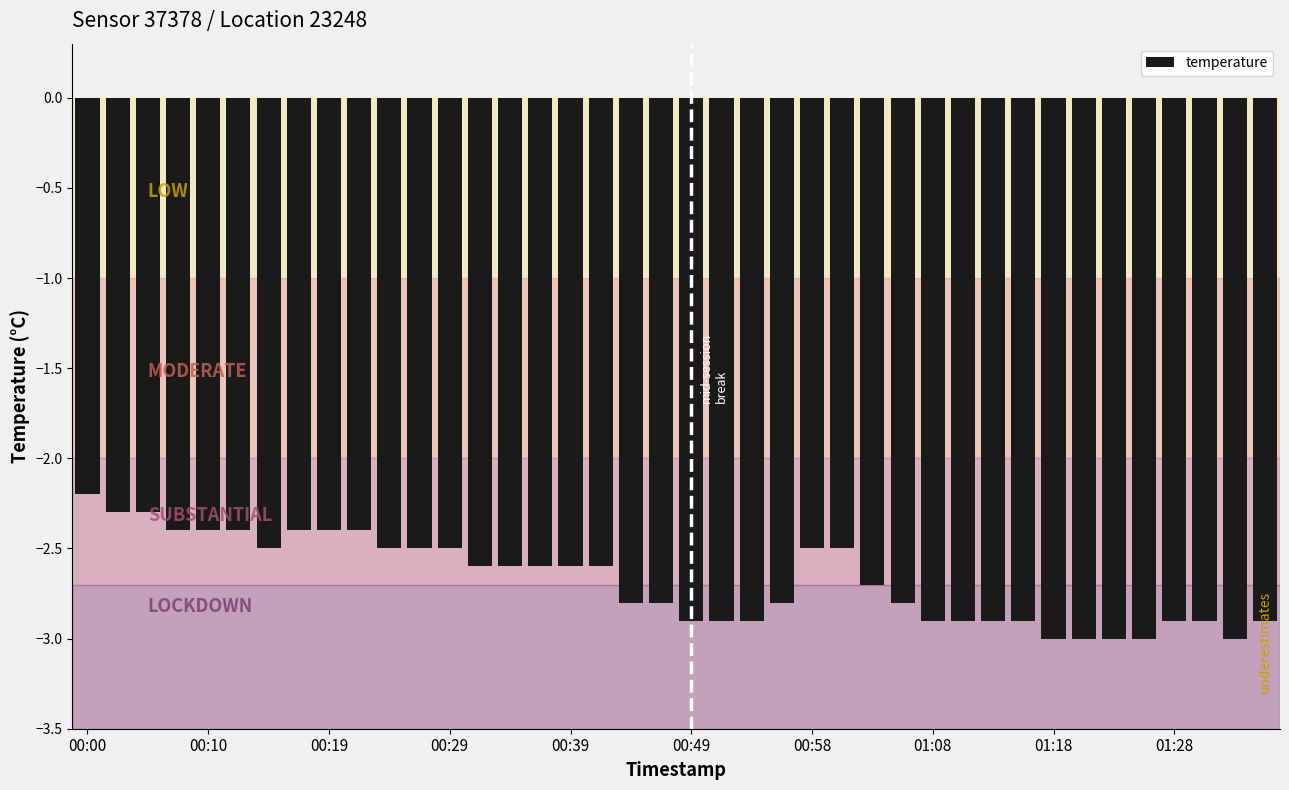

What is the value of the 37th bar from the left?

-2.9